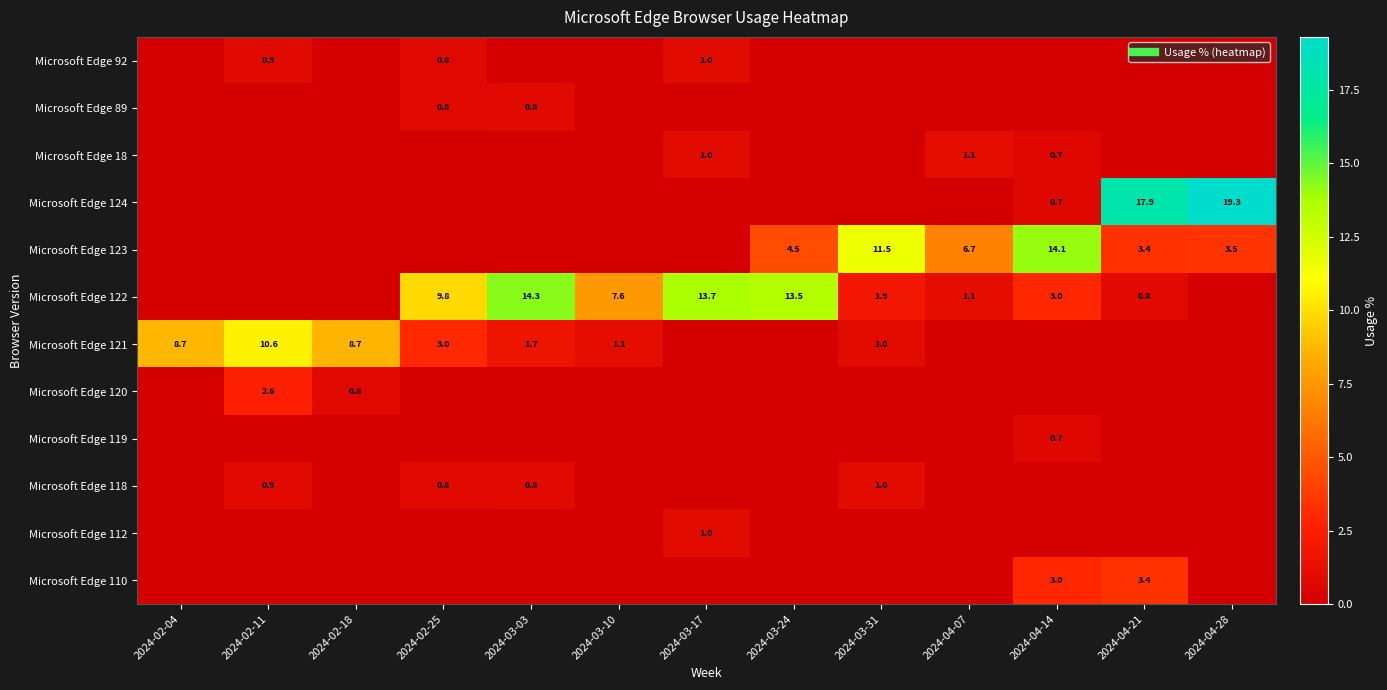

What is the maximum value for Microsoft Edge 123?

14.1